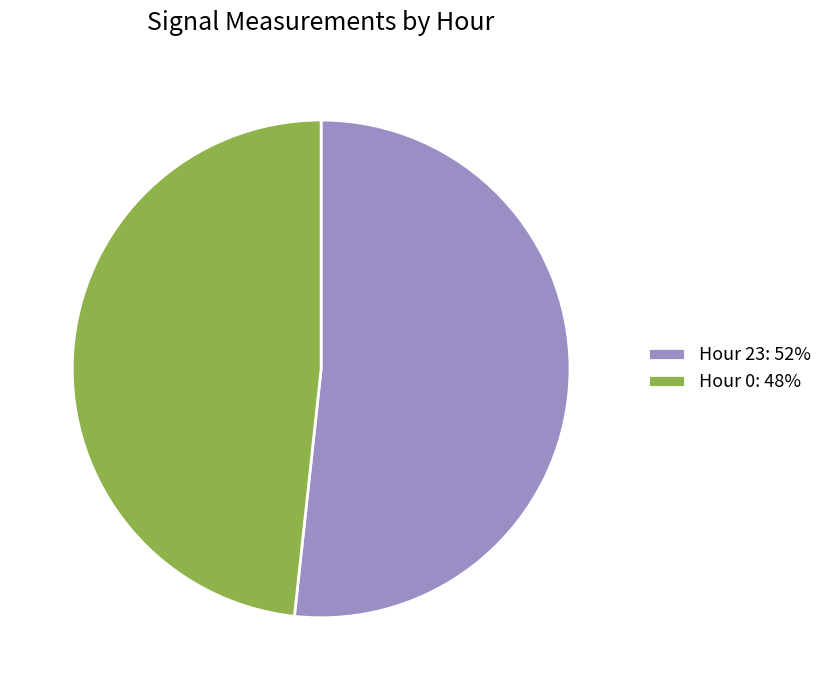

The Hour 23: 52% slice represents 52% of the pie. True or false?

True